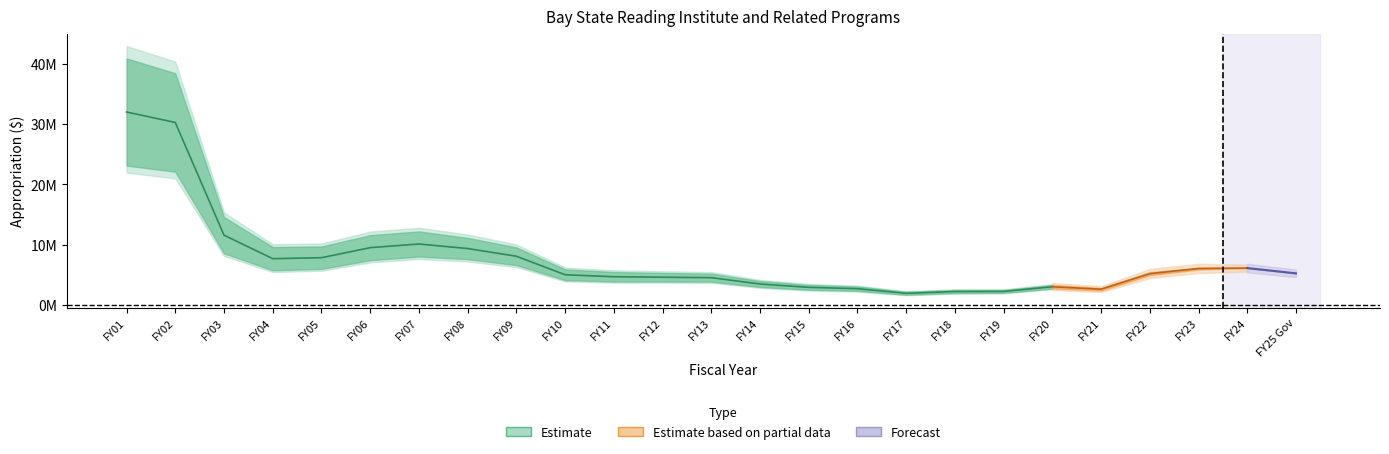

In adjusted_for_inflation, how many points are higher than both neighbors (excluding endpoints)?

4